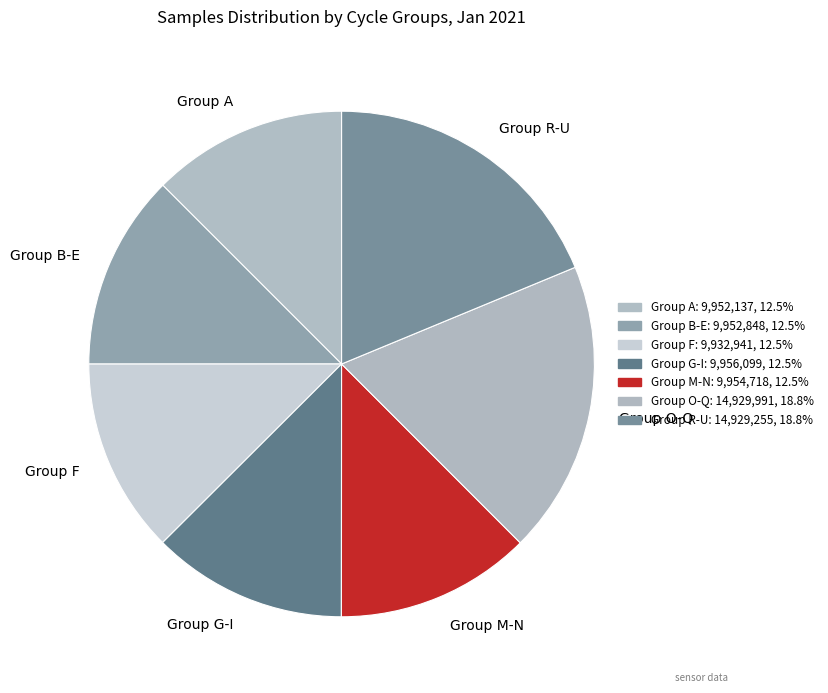

Does Group F account for over 50% of the chart?

No